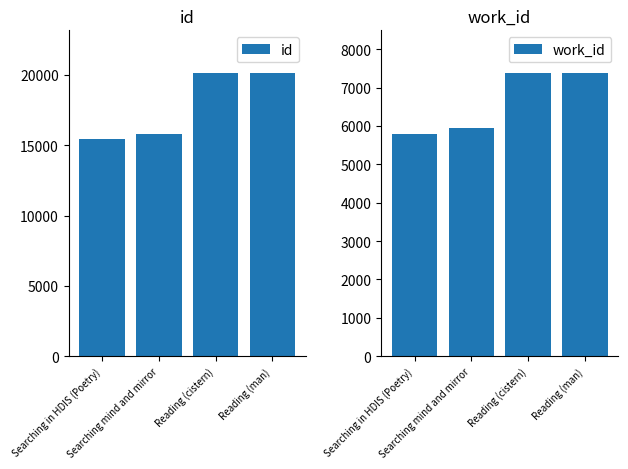

At which category is the sum across all series the highest?

Reading (man)